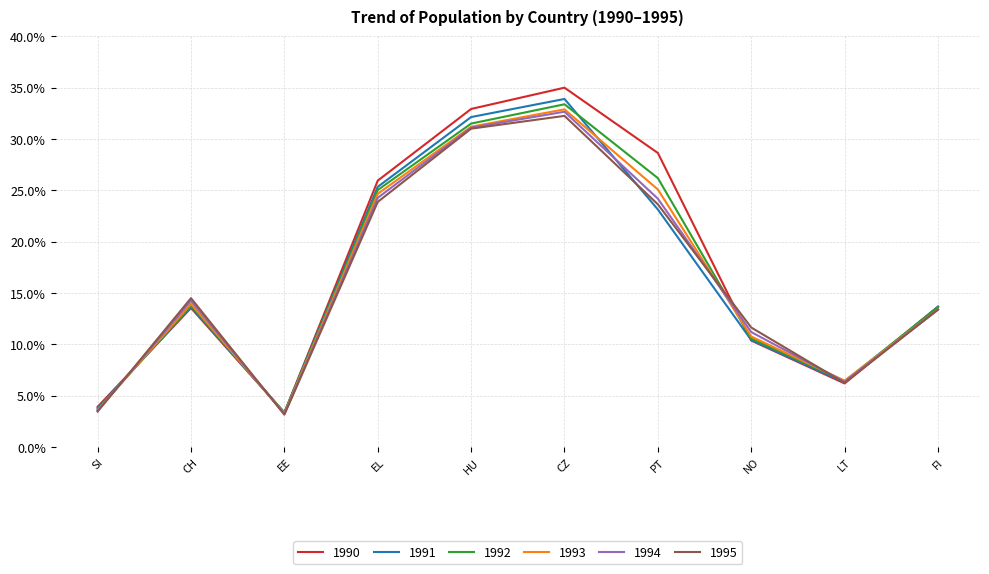

Where is 1995 nearest to the value 17?

CH